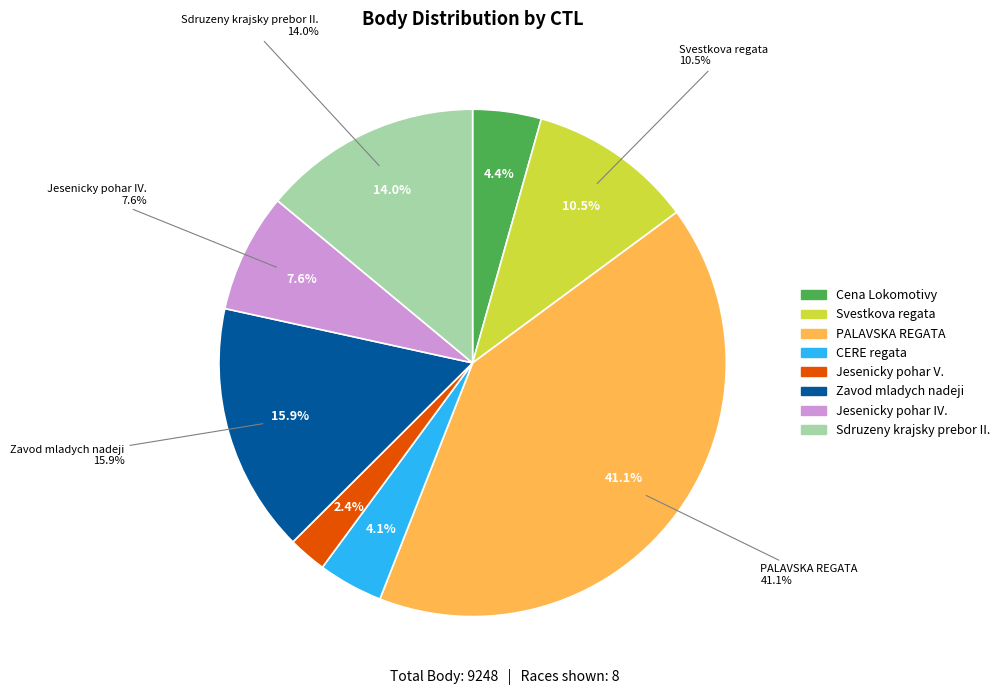

Count the number of slices in the pie.

9